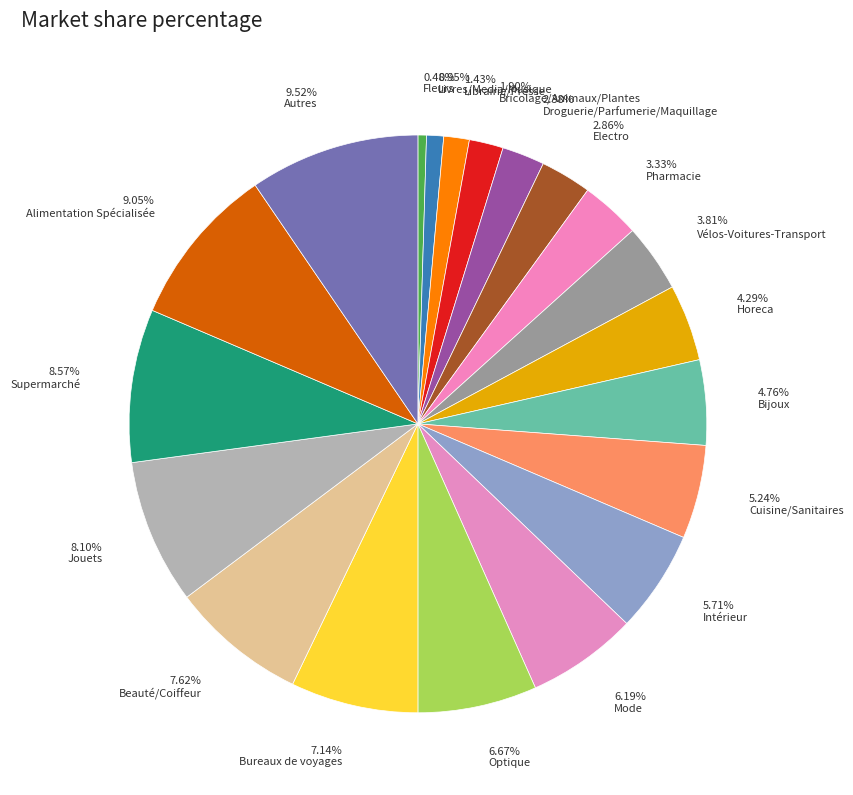

Is it true that Bureaux de voyages is 15% of the pie?

False